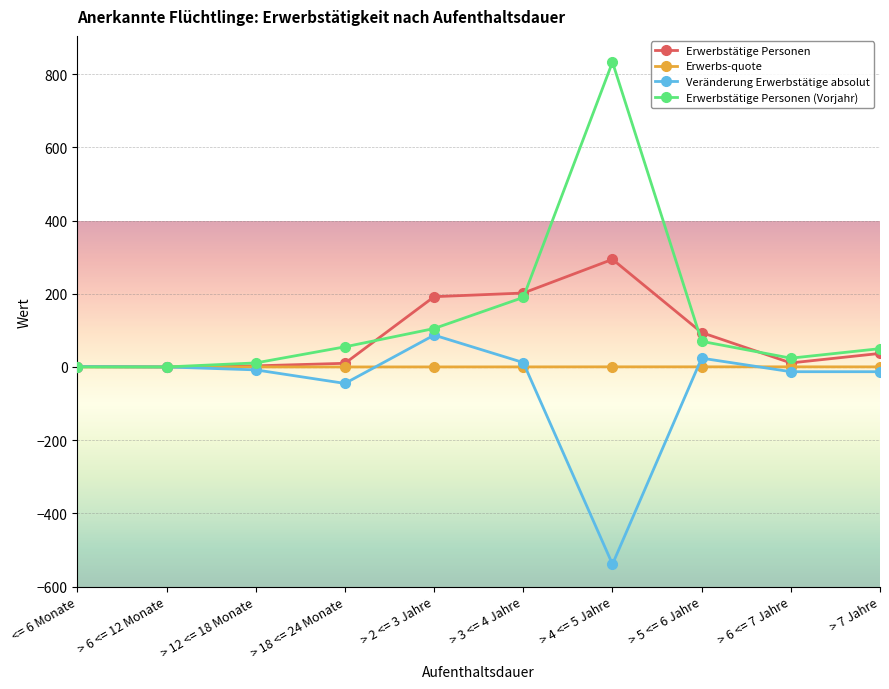

How many values in the Erwerbstätige Personen series are below 37?

5